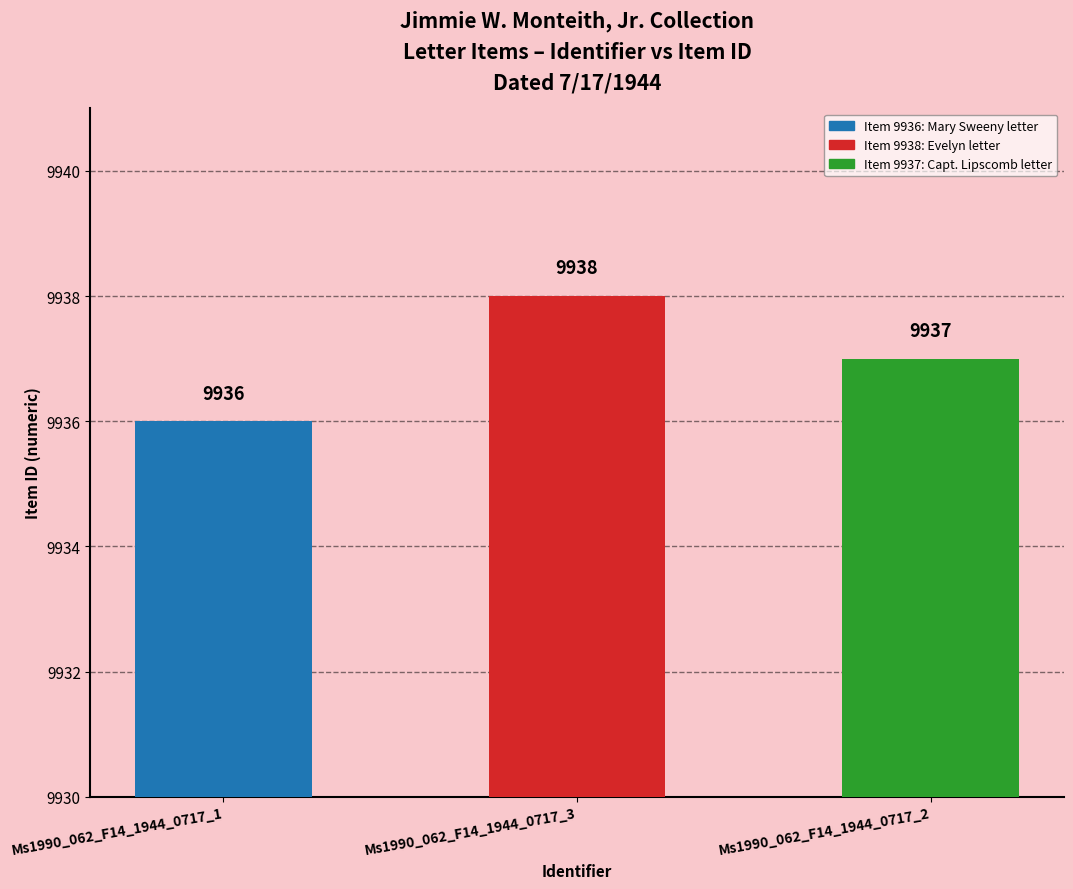

How many bars are there in total?

3